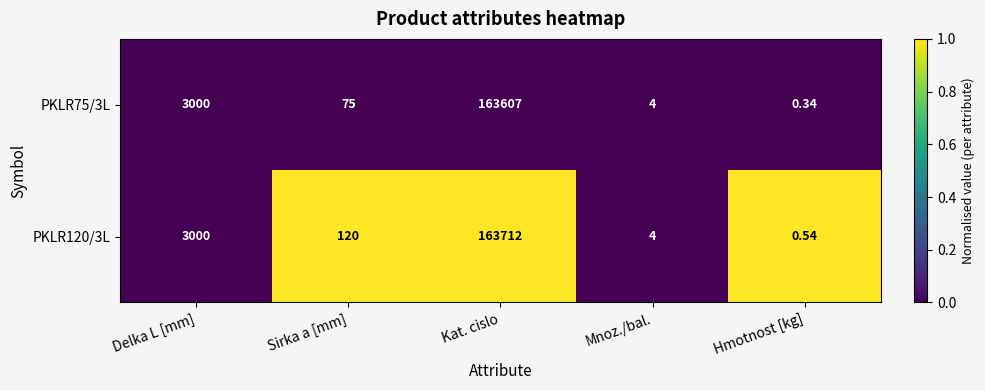

At which category is the sum across all series the highest?

Kat. cislo